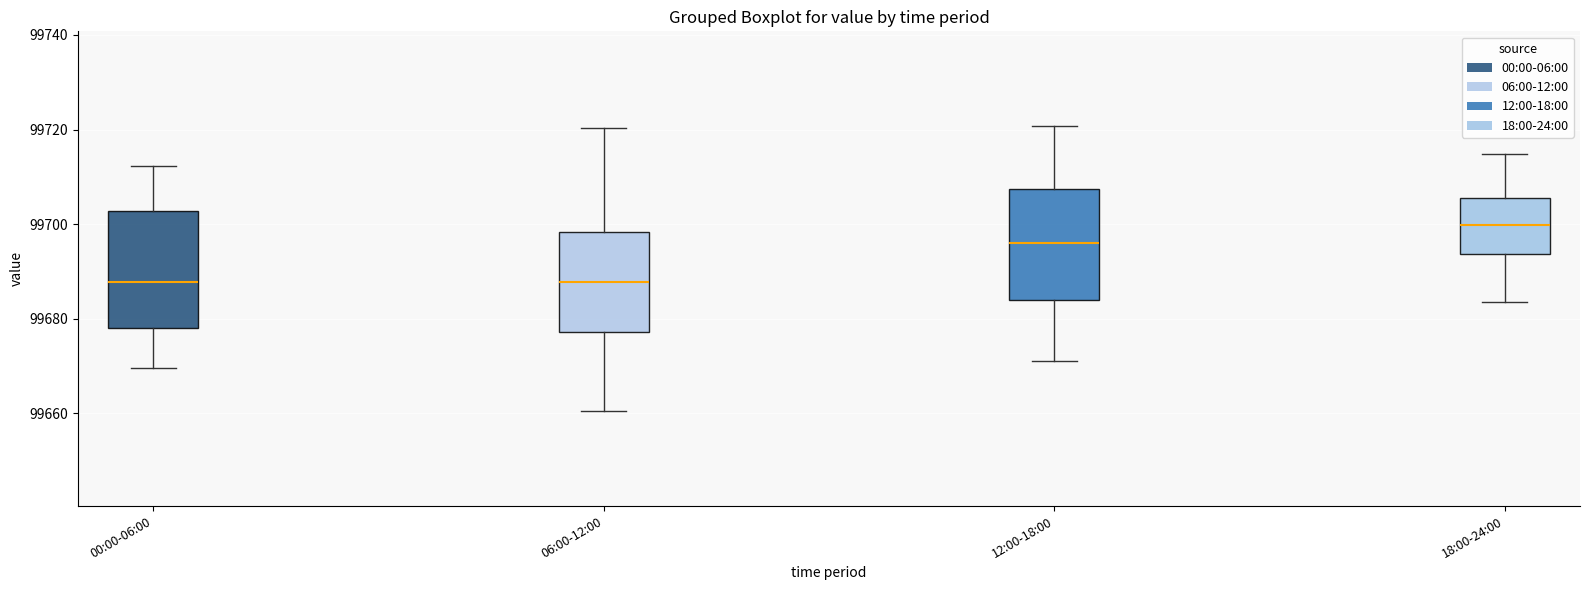

Where does the median line of the box for 12:00-18:00 sit on the y-axis? The values are not printed on the chart, so give them approximately, as read against the axis.

99696